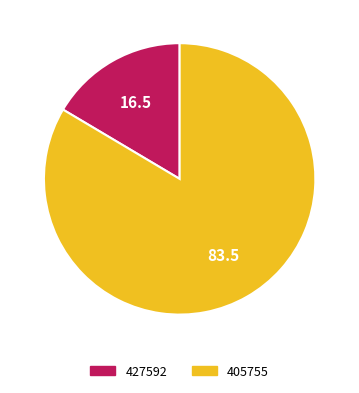

Rank the categories by value from lowest to highest.

427592, 405755